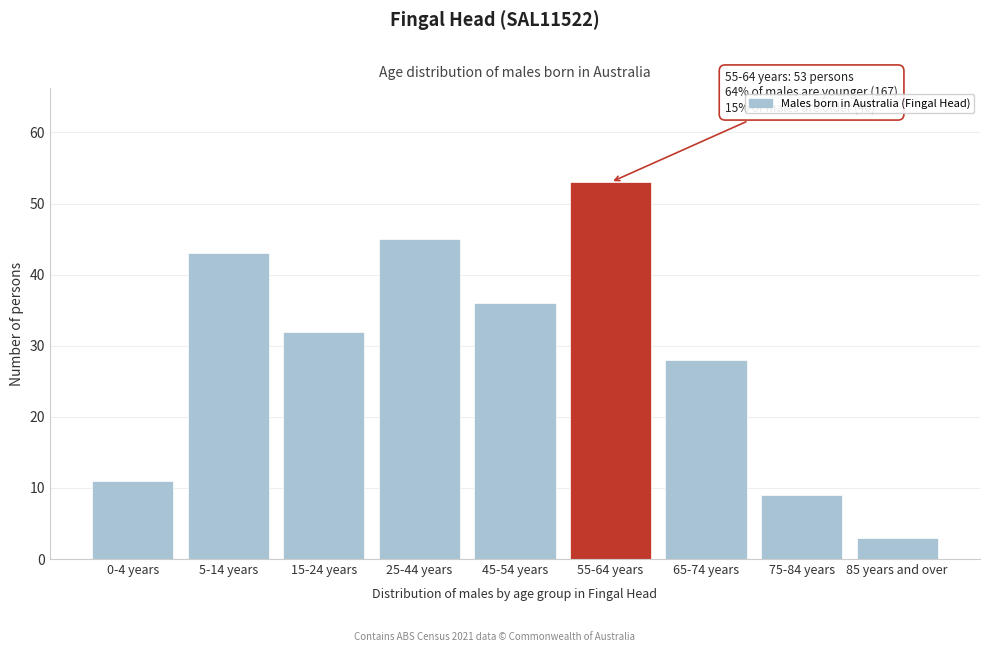

Reading left to right, transcribe all the data shown in this chart.

0-4 years=11	5-14 years=43	15-24 years=32	25-44 years=45	45-54 years=36	55-64 years=53	65-74 years=28	75-84 years=9	85 years and over=3